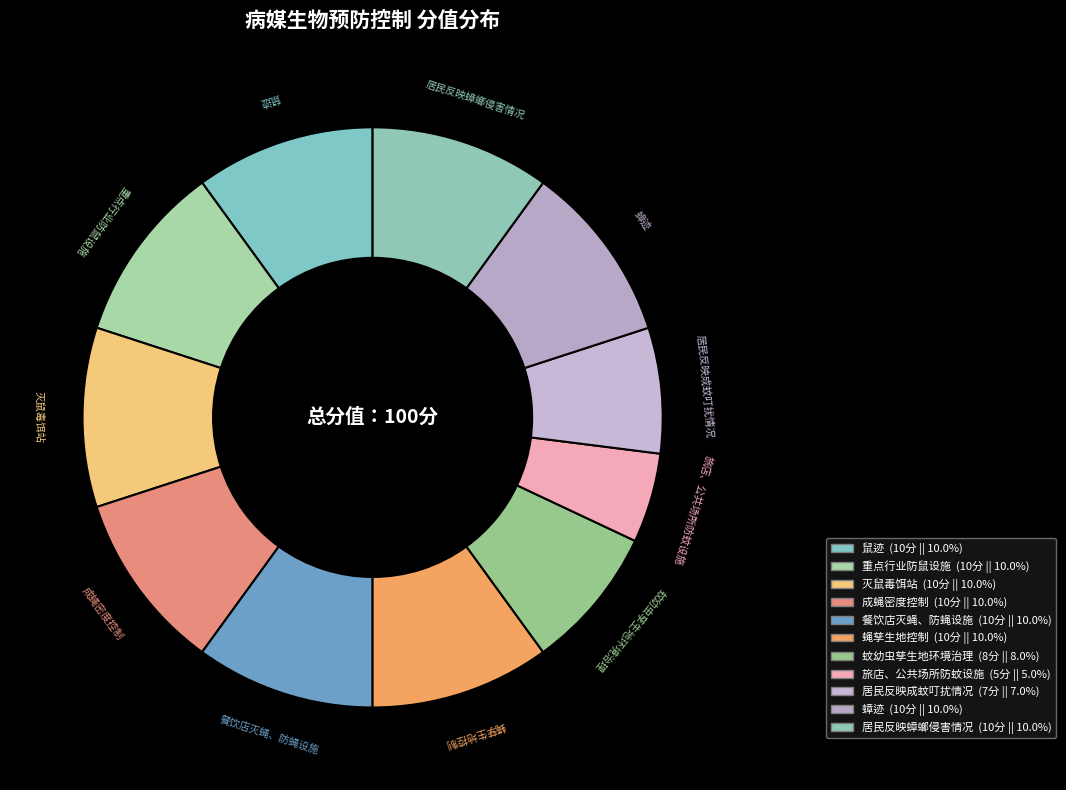

Count the number of slices in the pie.

11